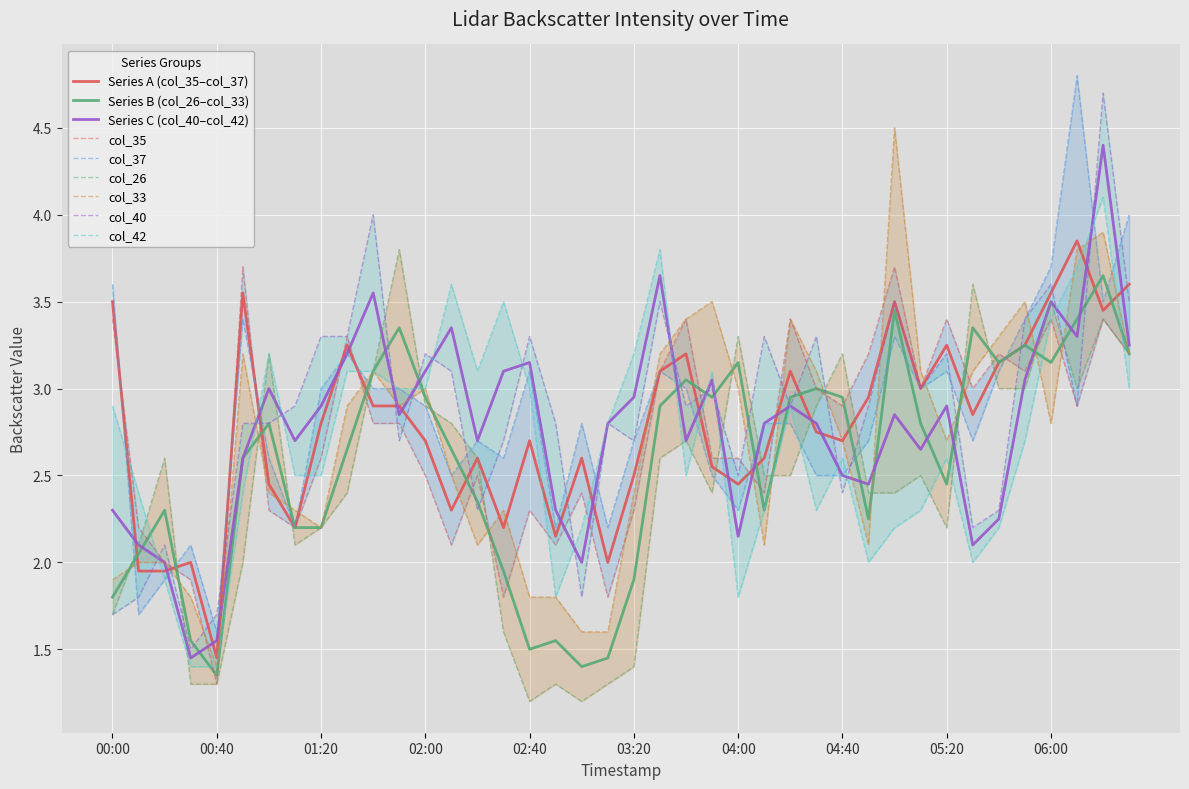

True or false: col_42 and col_37 intersect in this chart.

True